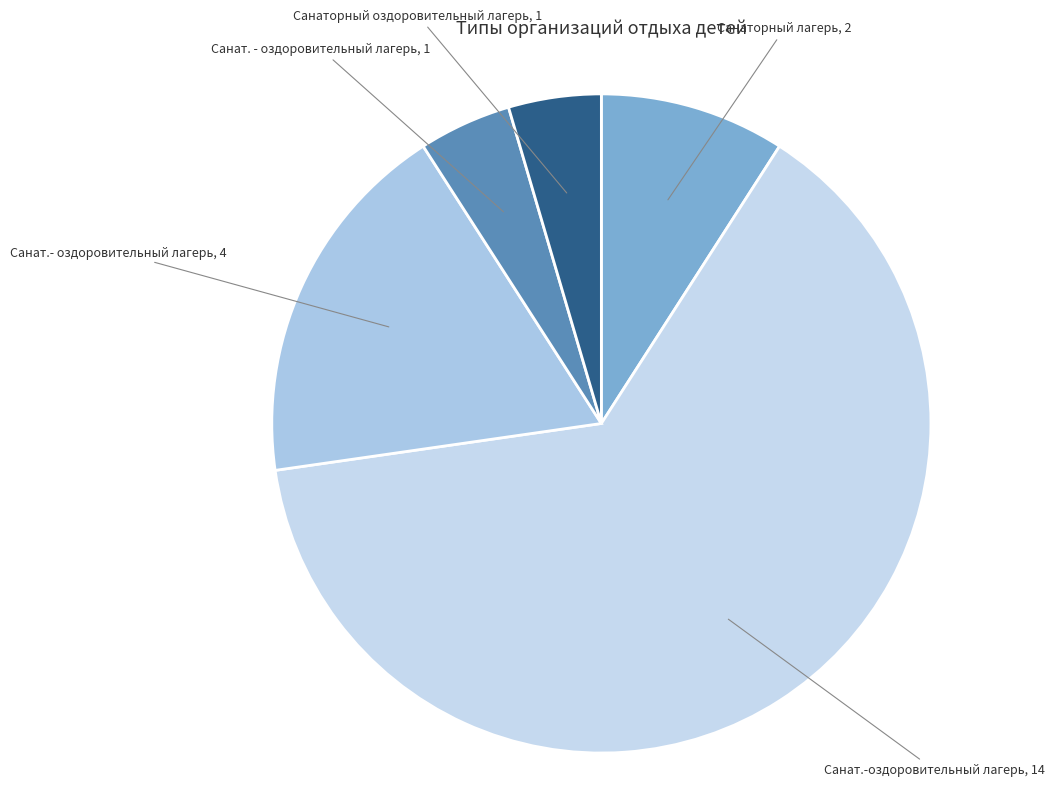

Which slice is the largest?

Санат.-оздоровительный лагерь, 14